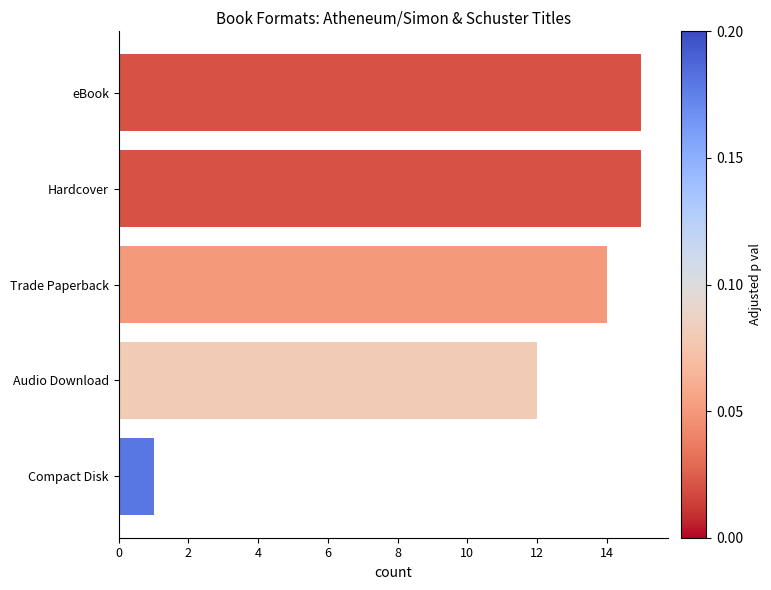

Between Hardcover and Audio Download, which is larger?

Hardcover